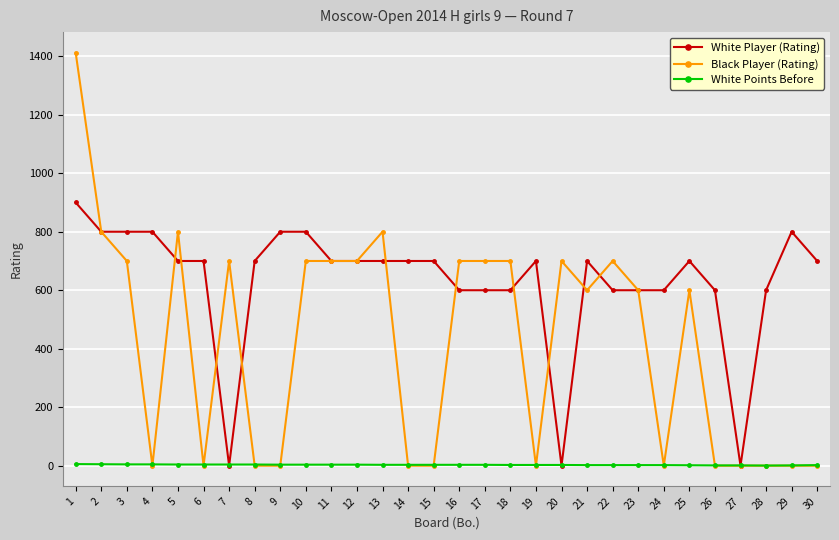

Is this an area chart (filled region under the line)?

No